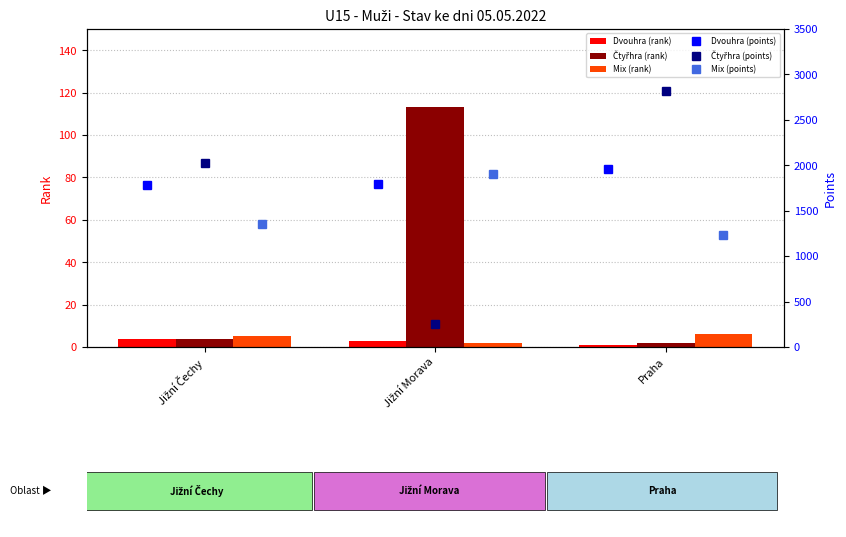

Which has a higher value, Praha or Jižní Morava?

Jižní Morava